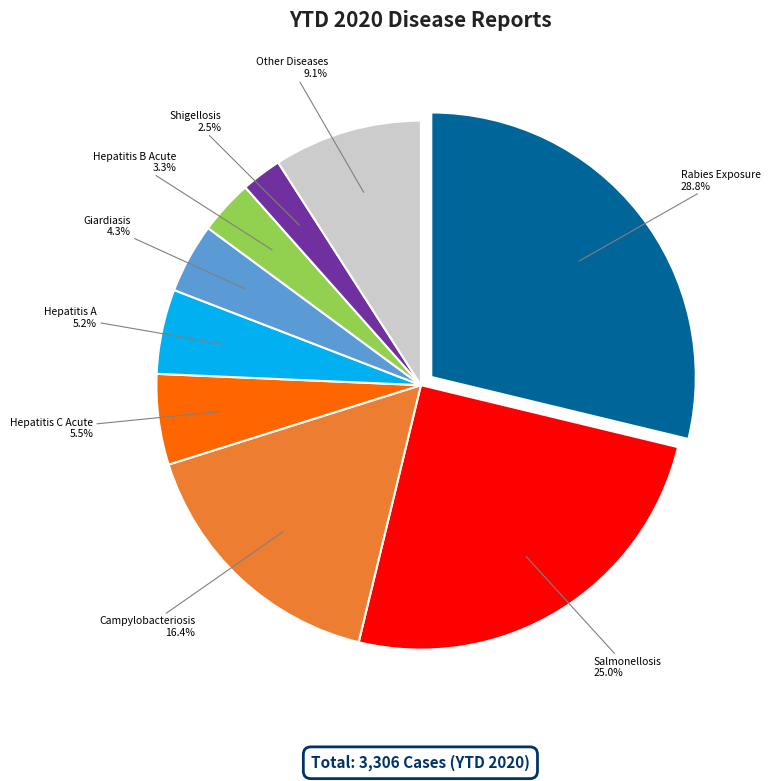

Which category has the smallest portion of the pie?

Shigellosis